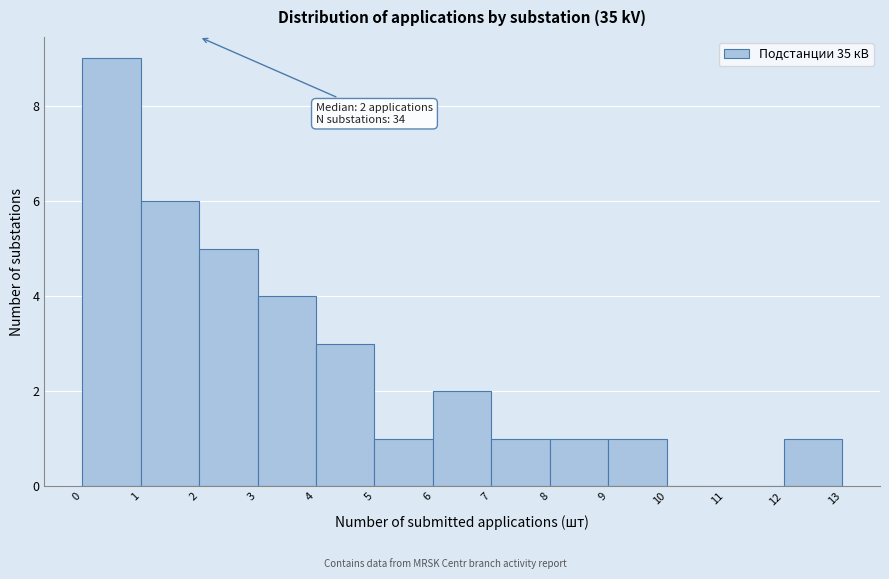

Which range on the x-axis has the tallest bar?

0 to 1